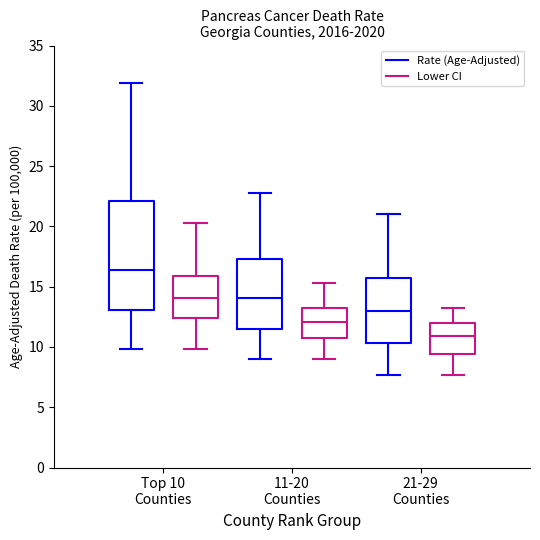

Where is the lower edge of the box for Top 10 Counties (Lower CI) on the y-axis? The values are not printed on the chart, so give them approximately, as read against the axis.

12.5